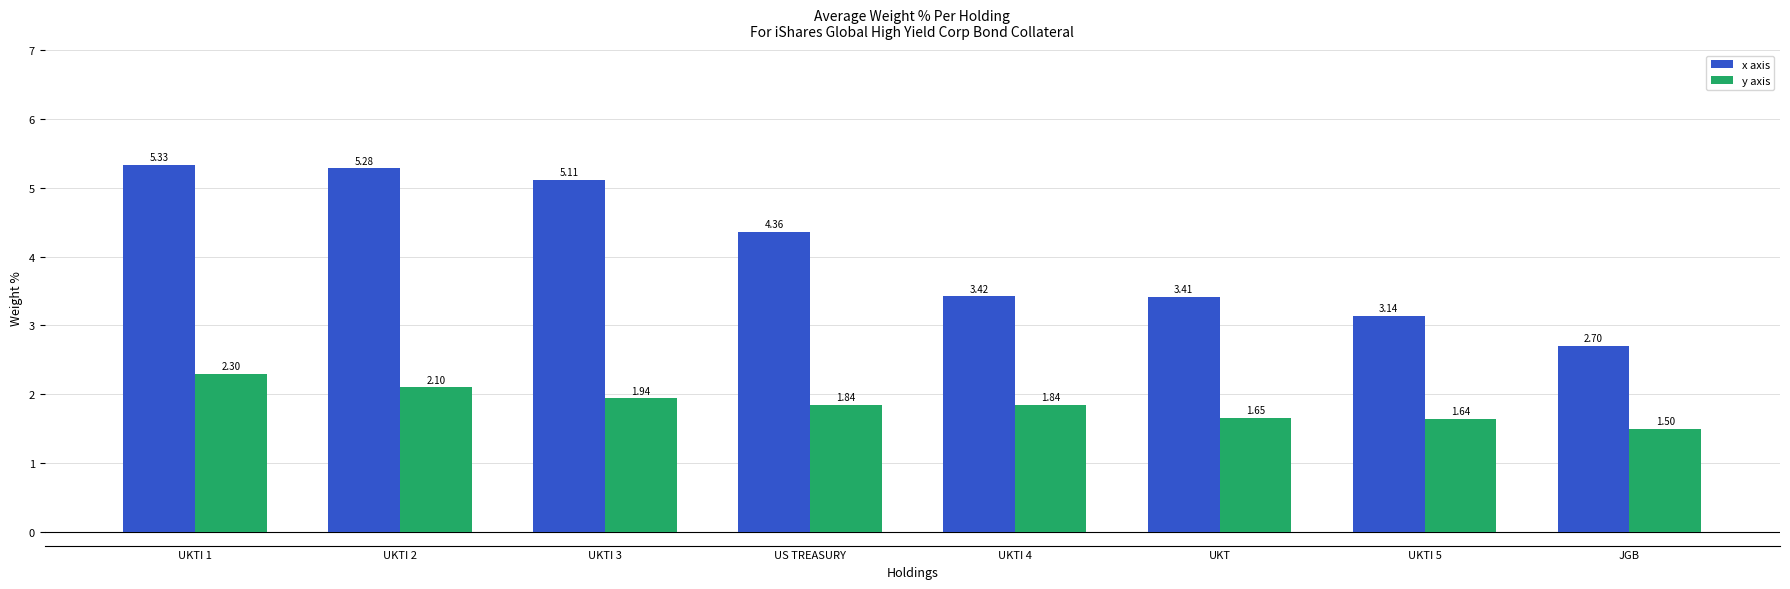

What is the difference between the maximum and minimum values in the x axis series?

2.6